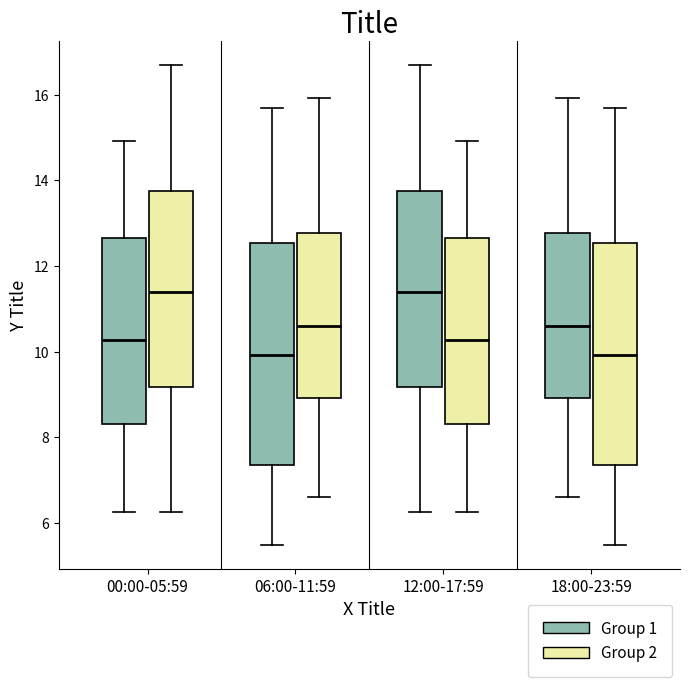

Reading left to right, read every box against the y-axis: the position of its median line, the range the box covers, and the ends of its whiskers. The values are not printed on the chart, so give them approximately, as read against the axis.

00:00-05:59 (Group 1): median 10.2, box 8.4 to 12.6, whiskers 6.2 to 15.0
00:00-05:59 (Group 2): median 11.4, box 9.2 to 13.8, whiskers 6.2 to 16.8
06:00-11:59 (Group 1): median 10.0, box 7.4 to 12.6, whiskers 5.6 to 15.8
06:00-11:59 (Group 2): median 10.6, box 9.0 to 12.8, whiskers 6.6 to 16.0
12:00-17:59 (Group 1): median 11.4, box 9.2 to 13.8, whiskers 6.2 to 16.8
12:00-17:59 (Group 2): median 10.2, box 8.4 to 12.6, whiskers 6.2 to 15.0
18:00-23:59 (Group 1): median 10.6, box 9.0 to 12.8, whiskers 6.6 to 16.0
18:00-23:59 (Group 2): median 10.0, box 7.4 to 12.6, whiskers 5.6 to 15.8